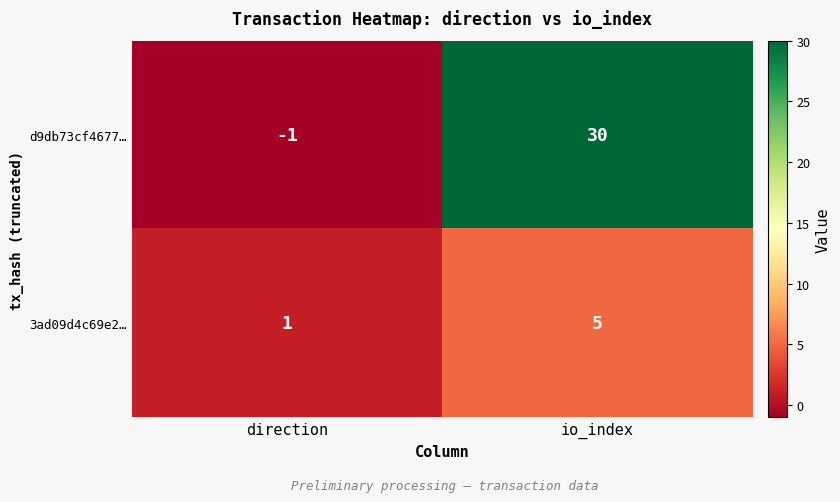

Between direction and io_index, which series saw the biggest shift?

d9db73cf4677…